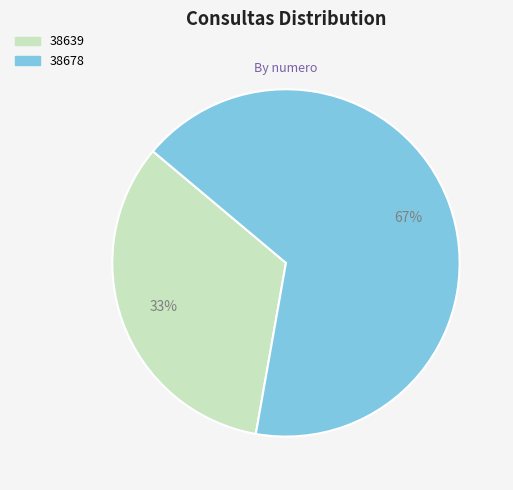

Is the sum of 38639 and 38678 greater than half?

Yes